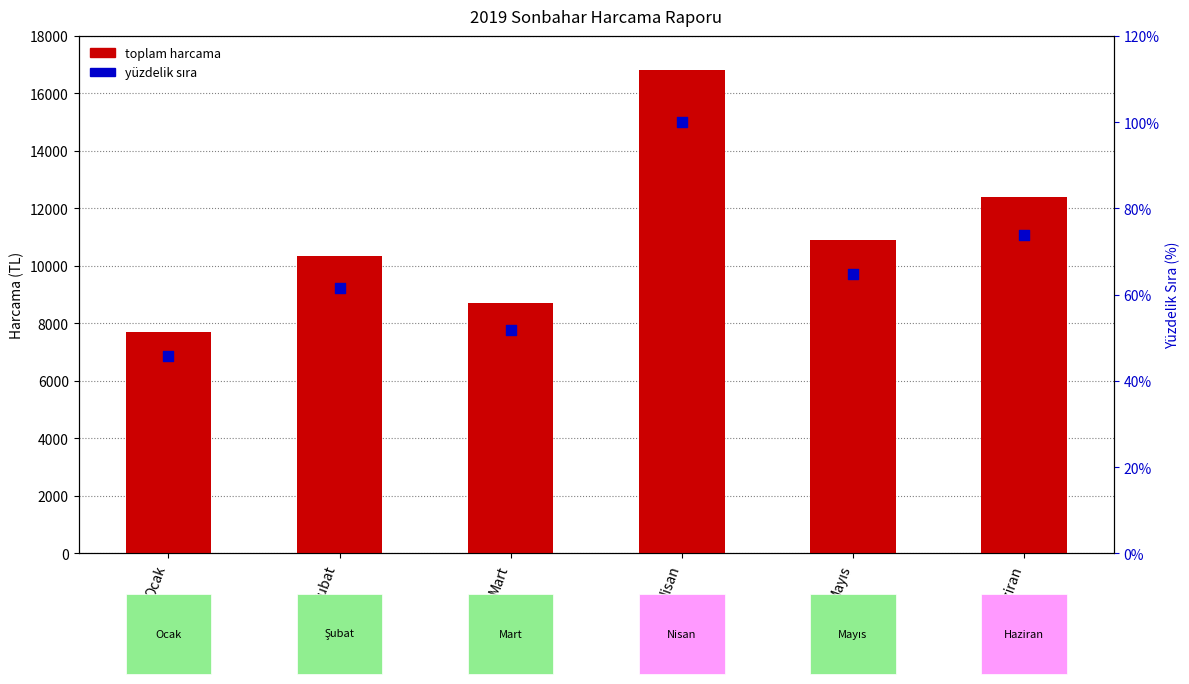

Which series has the largest Y range (max minus min)?

toplam harcama